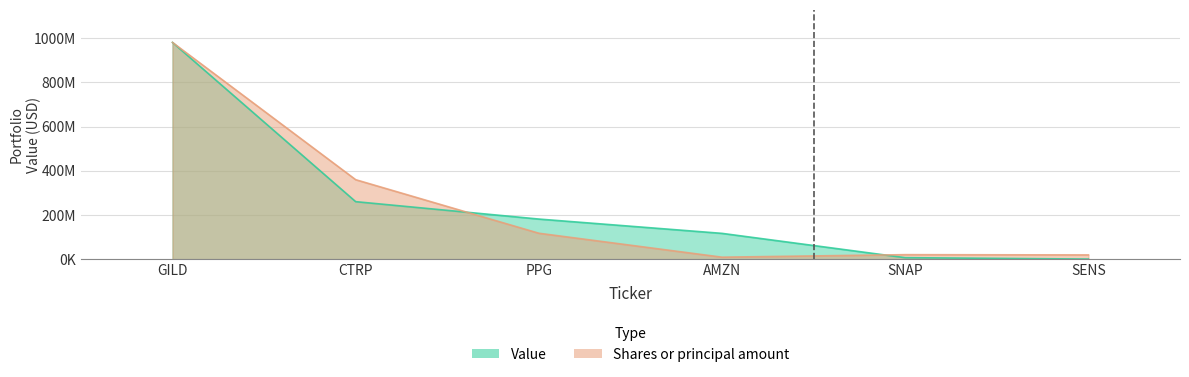

At which label does Shares or principal amount reach its peak?

GILD